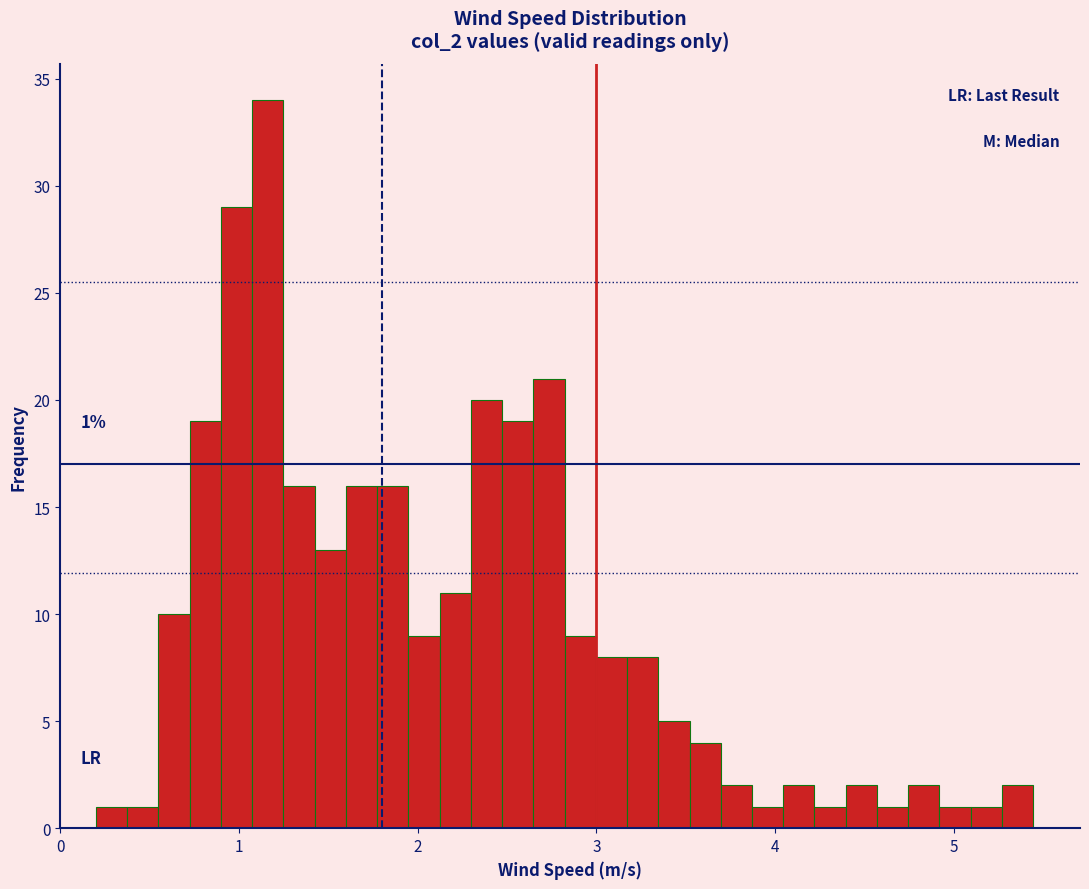

Around what value on the x-axis is the tallest bar? Give the approximate position of its centre, as read against the axis.

1.2